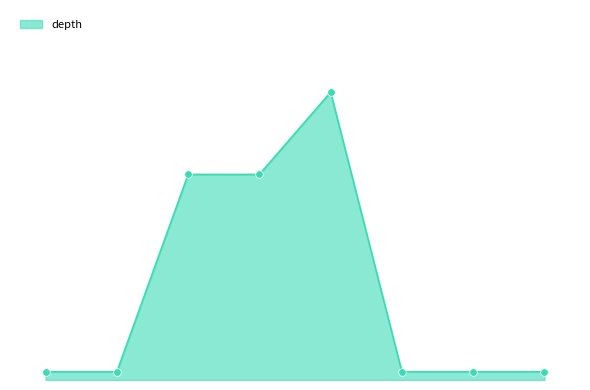

Does the chart have visible grid lines?

No